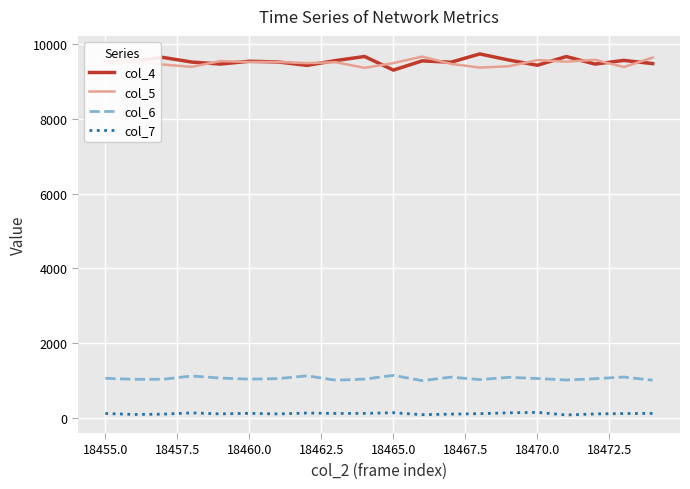

True or false: col_4 and col_6 intersect in this chart.

False